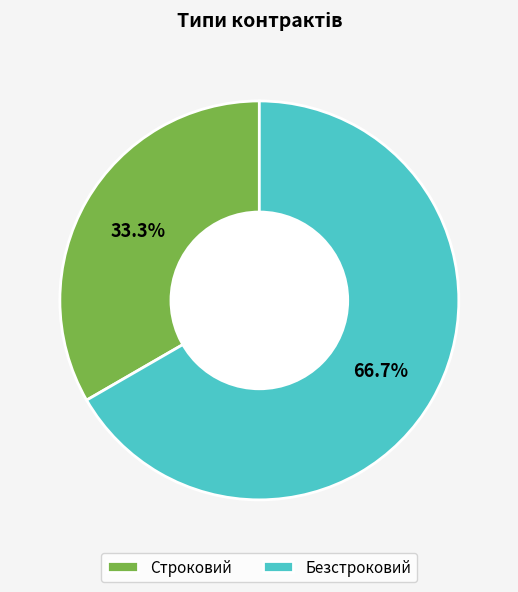

How many segments does this pie chart have?

2